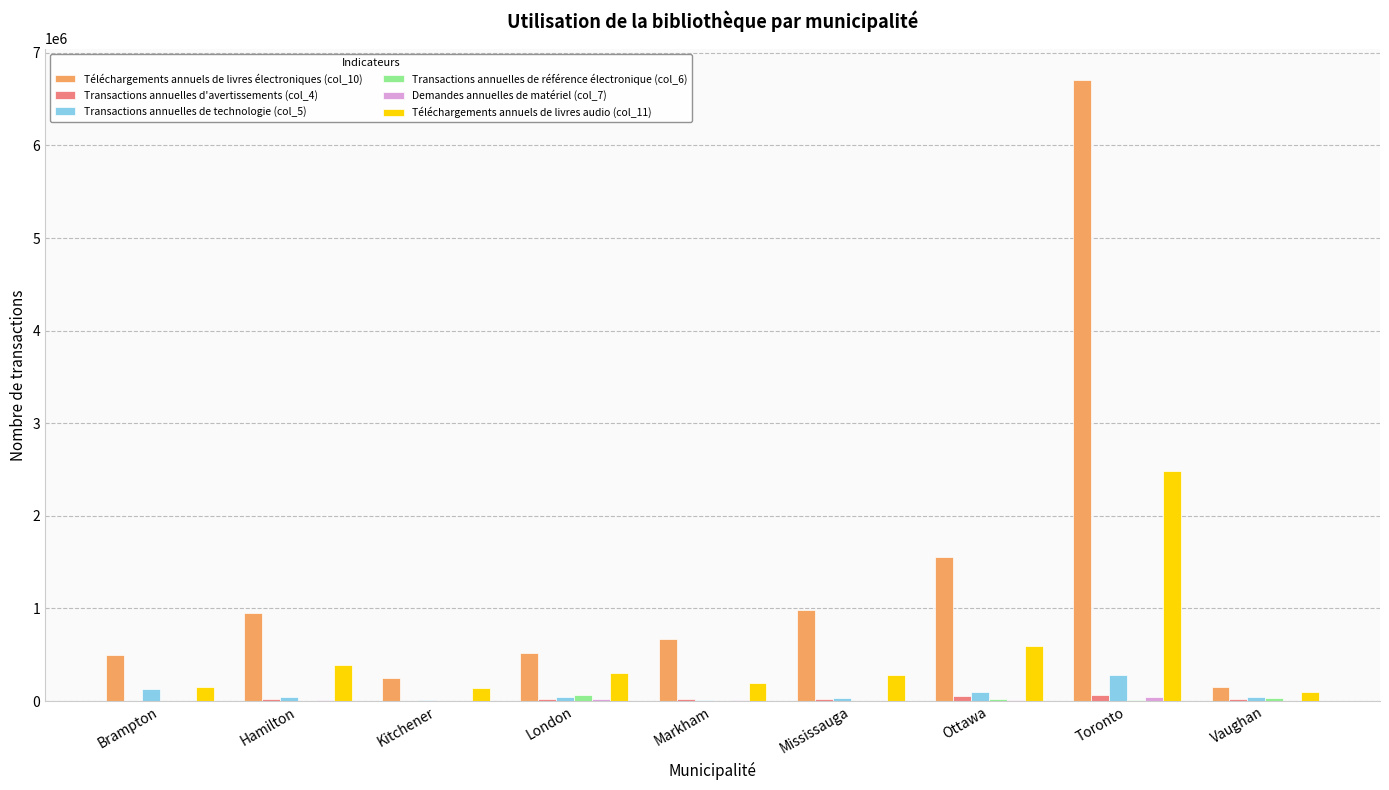

At which category is the sum across all series the highest?

Toronto